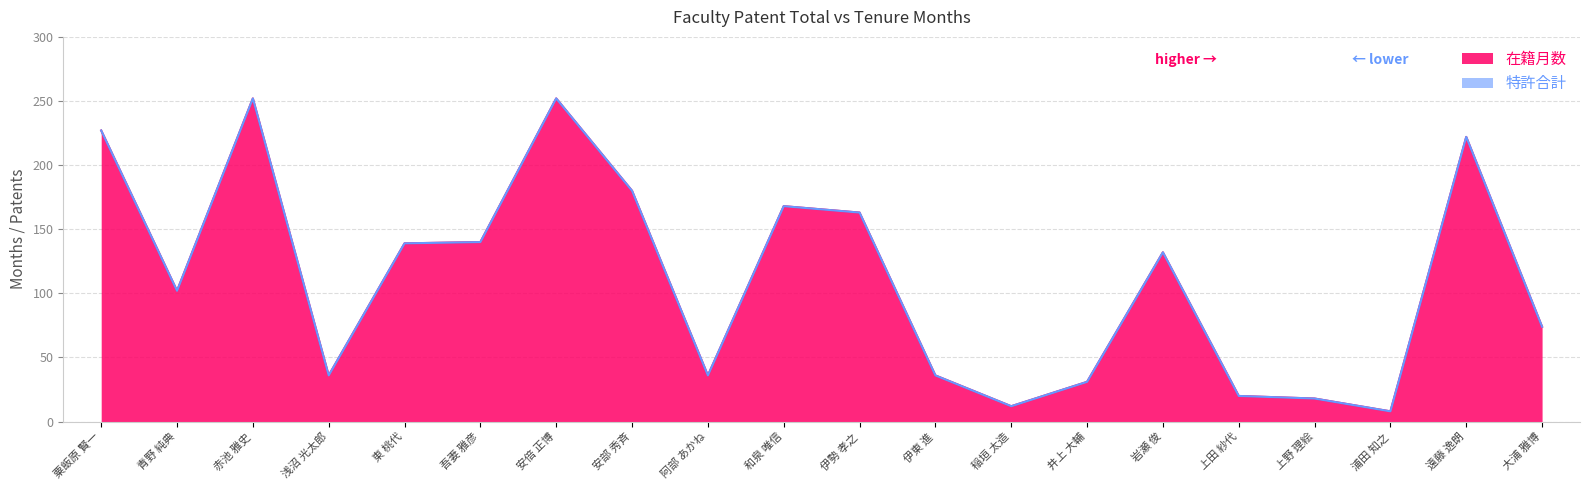

List the labels in order of value, smallest first.

浦田 知之, 稲垣 太造, 上野 理絵, 上田 紗代, 井上 大輔, 浅沼 光太郎, 阿部 あかね, 伊東 進, 大浦 雅博, 青野 純典, 岩瀬 俊, 東 桃代, 吾妻 雅彦, 伊勢 孝之, 和泉 唯信, 安部 秀斉, 遠藤 逸朗, 粟飯原 賢一, 赤池 雅史, 安倍 正博